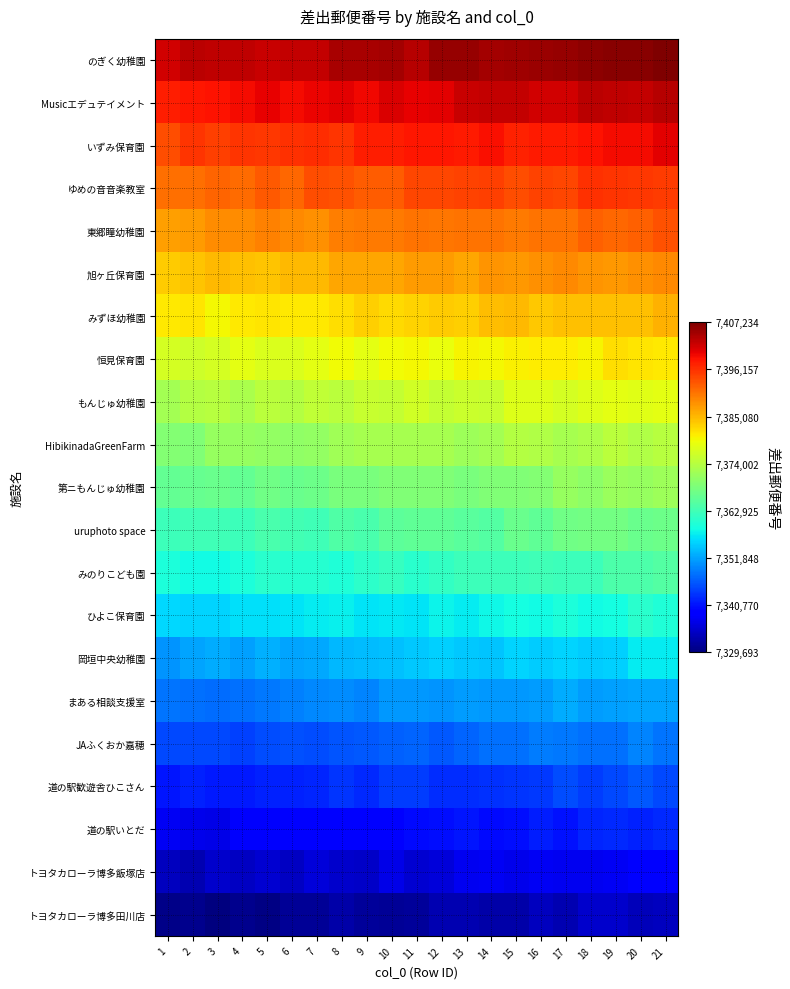

At which category does the chart reach its peak across all series?

21